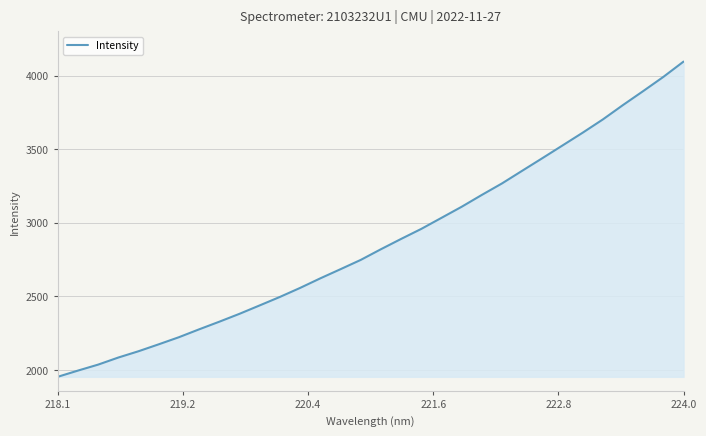

What is the maximum value shown in the chart?

4095.1